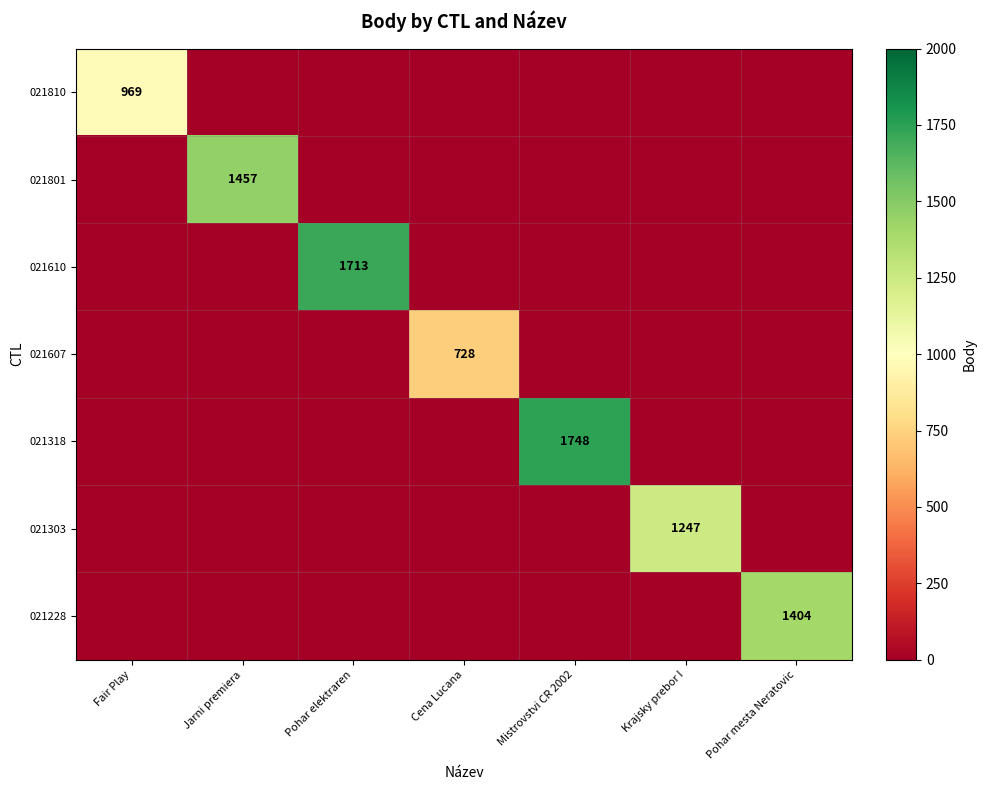

What is the spread (max minus min) of values at Krajsky prebor I?

1247